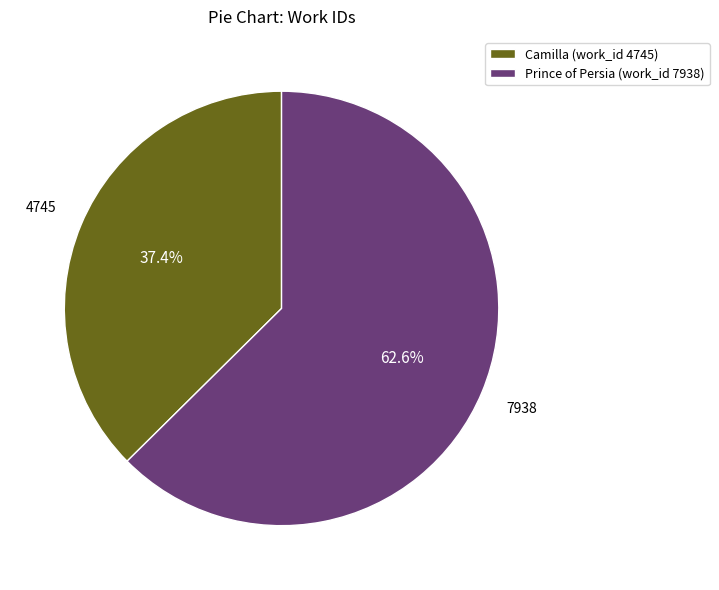

How many slices are in this pie chart?

2